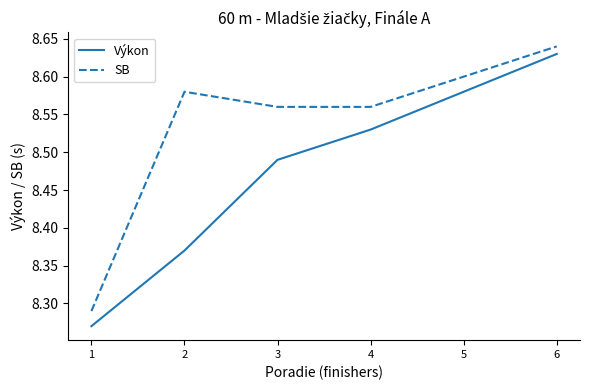

What are all the series names shown in the legend?

Výkon, SB